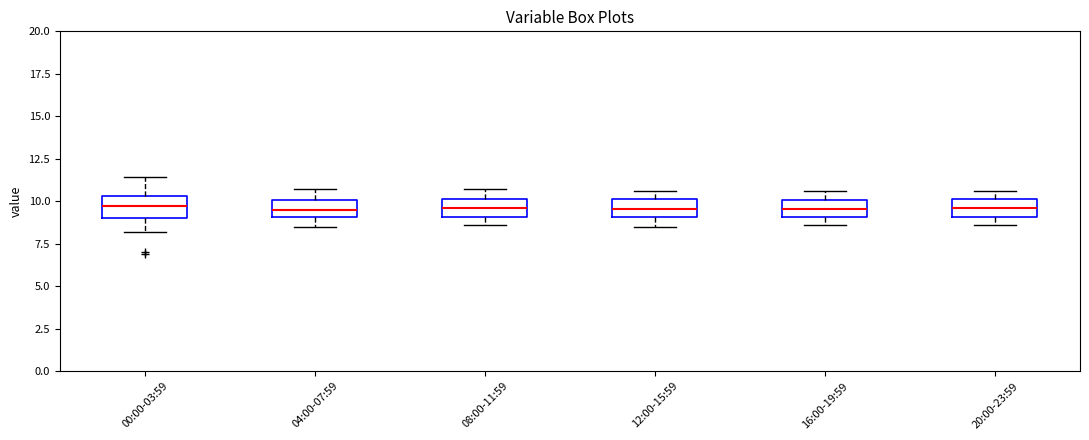

Where does the upper whisker of the box for 08:00-11:59 end on the y-axis? The values are not printed on the chart, so give them approximately, as read against the axis.

10.5